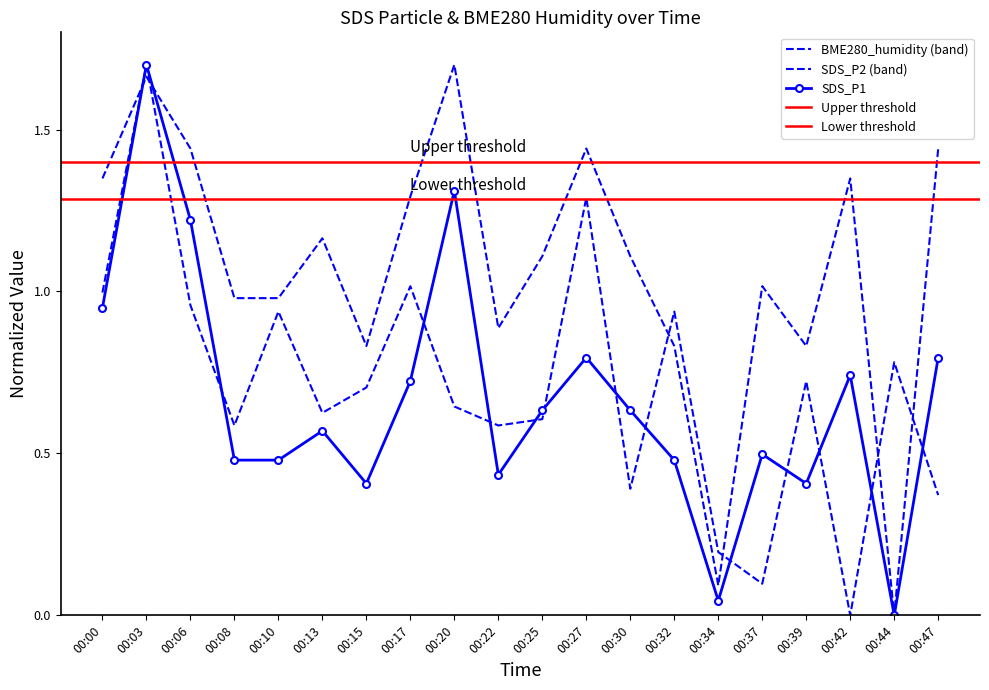

At which category is the sum across all series the highest?

00:03